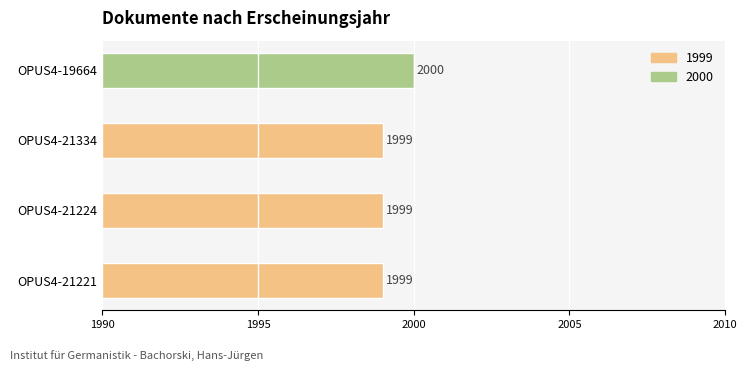

Rank the categories by value from lowest to highest.

OPUS4-21221, OPUS4-21224, OPUS4-21334, OPUS4-19664